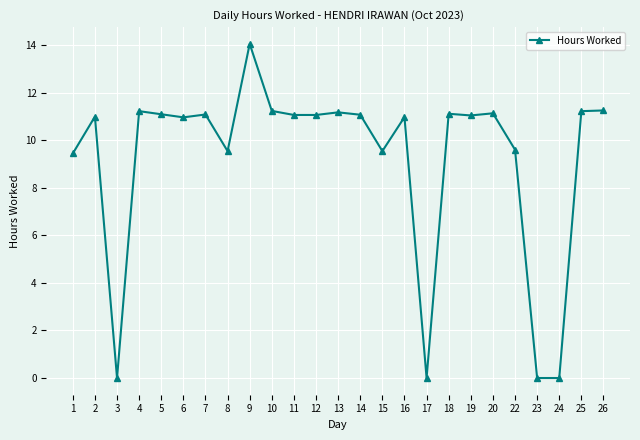

At which category does the data reach its first local valley?

3